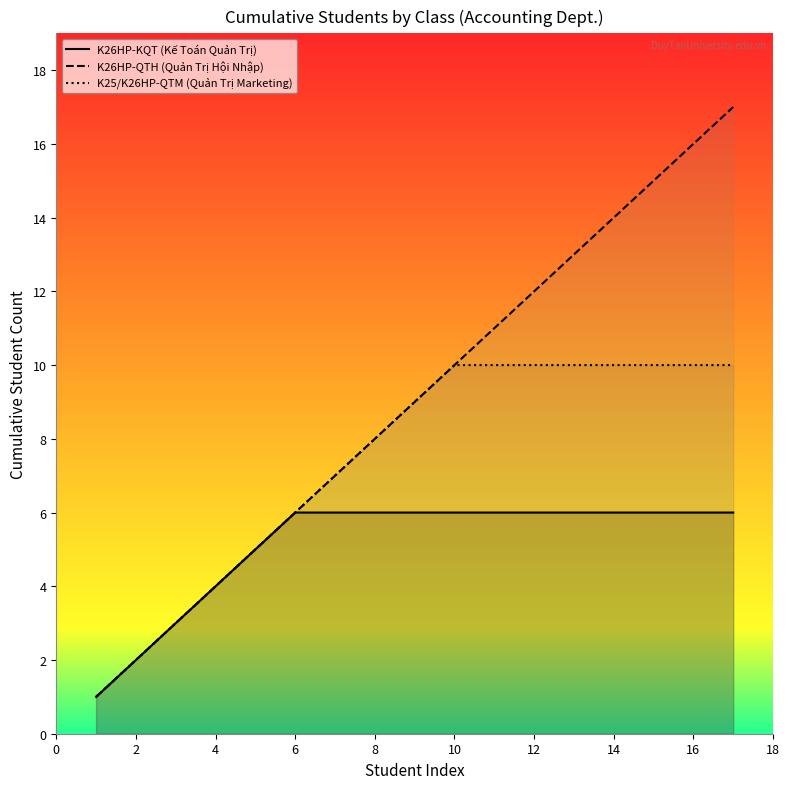

How many lines are shown in the chart?

3